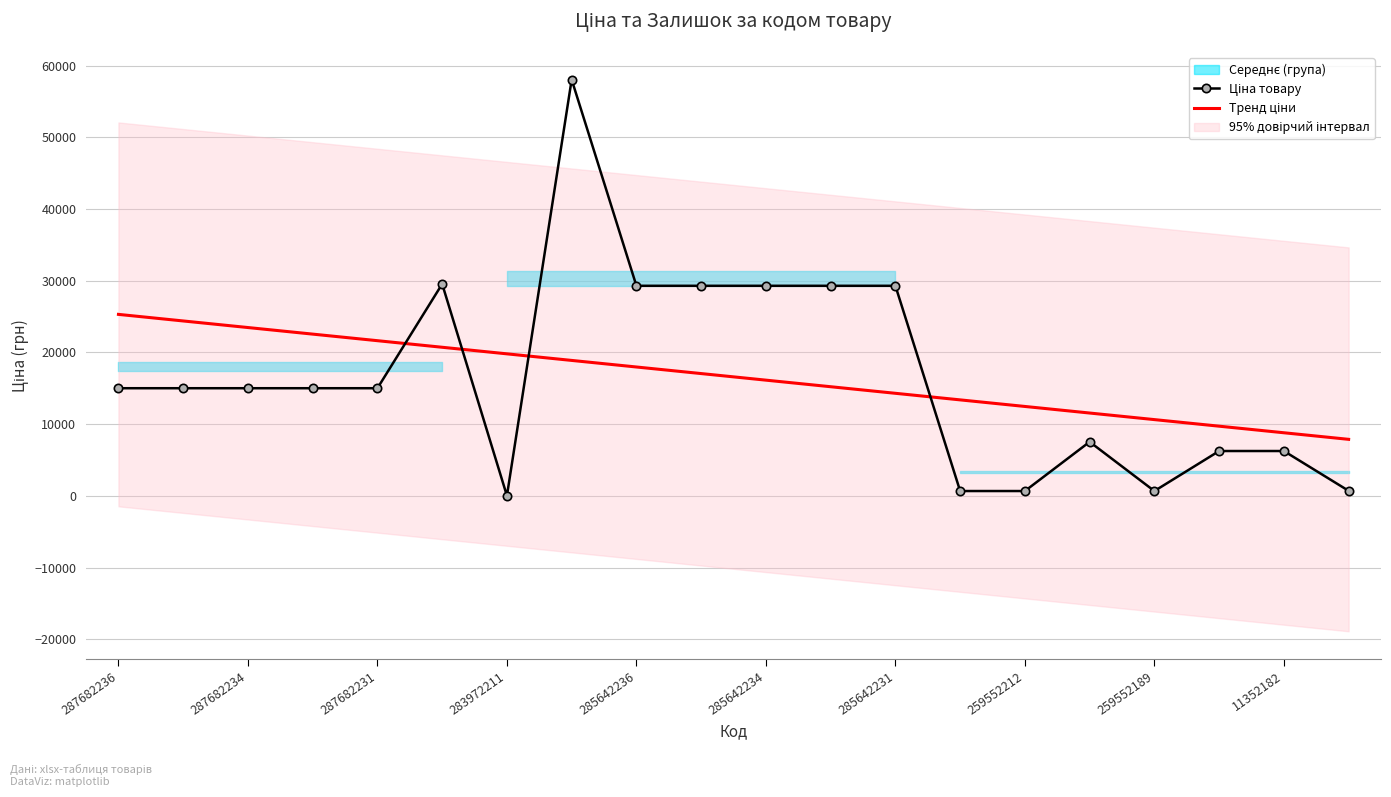

What is the difference between the highest and lowest values at 17?

3461.3